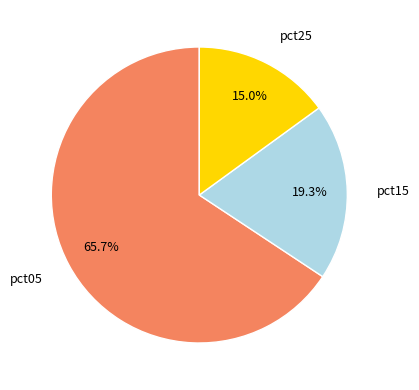

Which category has the smallest portion of the pie?

pct25